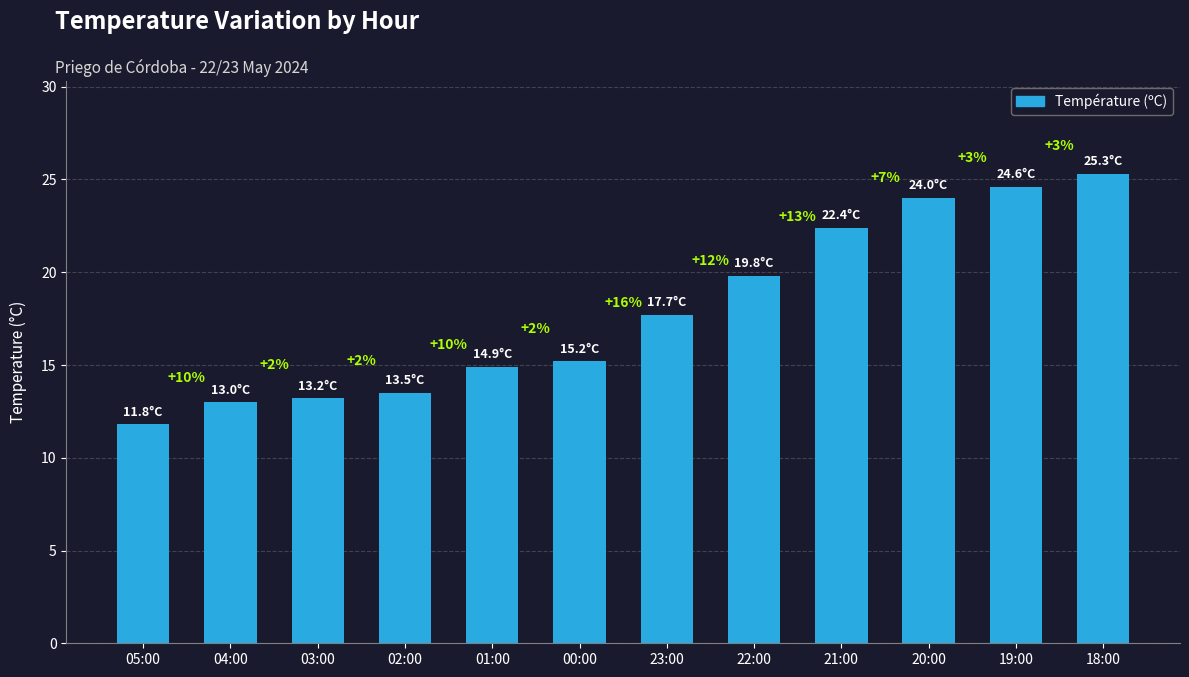

What is the value of the 6th bar from the left?

15.2